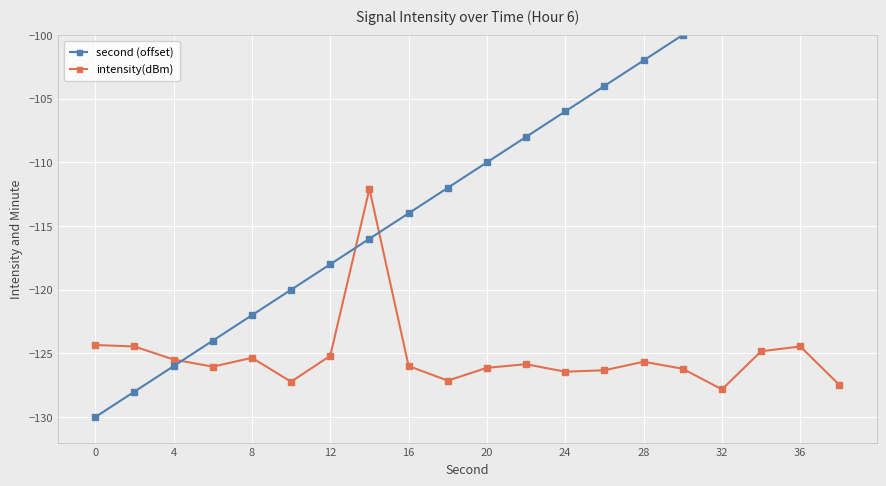

The value of second (offset) at 36 is -165.4. True or false?

False